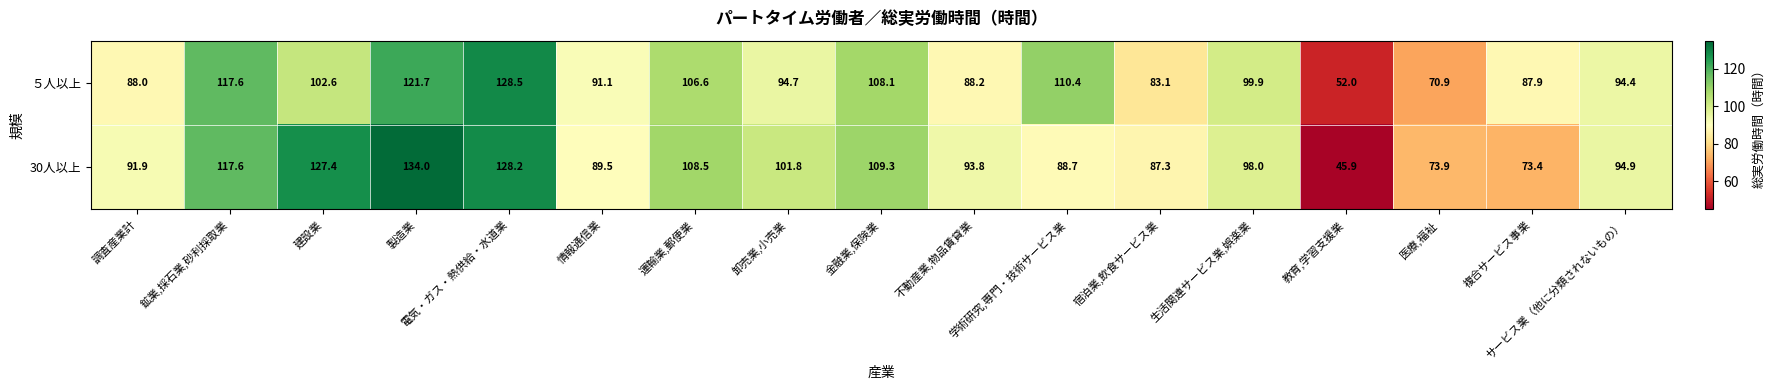

At which label is ５人以上 closest to 90?

情報通信業